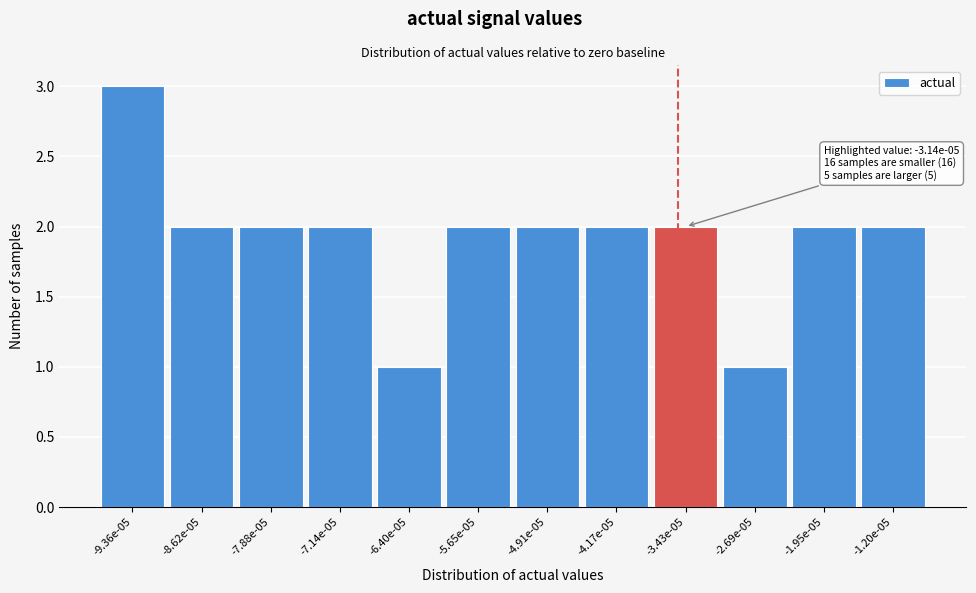

Reading left to right, what are all the values shown in this chart?

3	2	2	2	1	2	2	2	2	1	2	2